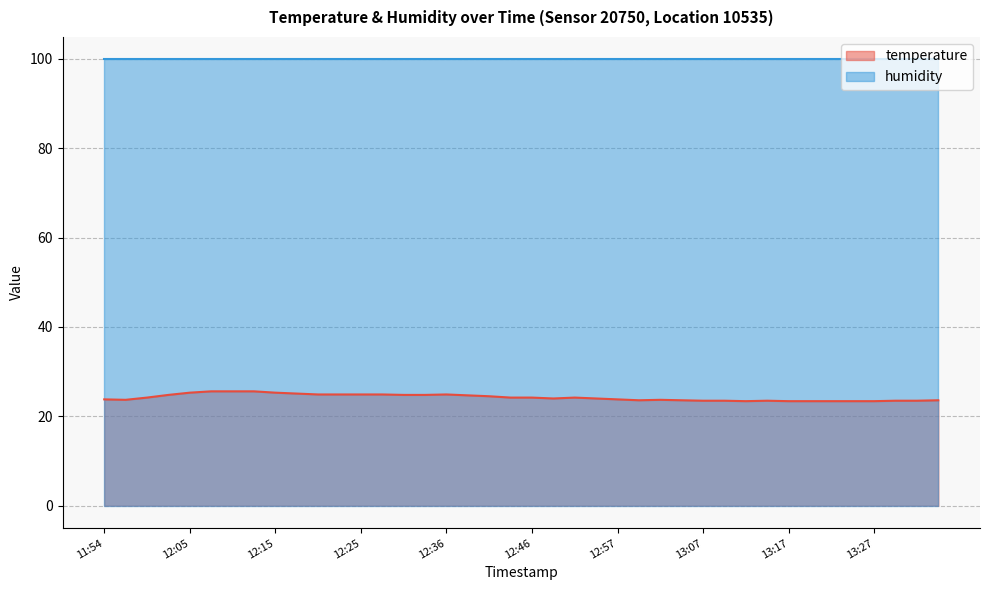

Rank the categories by value from highest to lowest.

12:07, 12:10, 12:13, 12:05, 12:15, 12:18, 12:20, 12:23, 12:25, 12:28, 12:36, 12:02, 12:30, 12:33, 12:38, 12:41, 11:59, 12:44, 12:46, 12:52, 12:49, 12:54, 11:54, 12:57, 11:57, 13:02, 12:59, 13:04, 13:34, 13:07, 13:09, 13:14, 13:29, 13:32, 13:12, 13:17, 13:19, 13:22, 13:24, 13:27